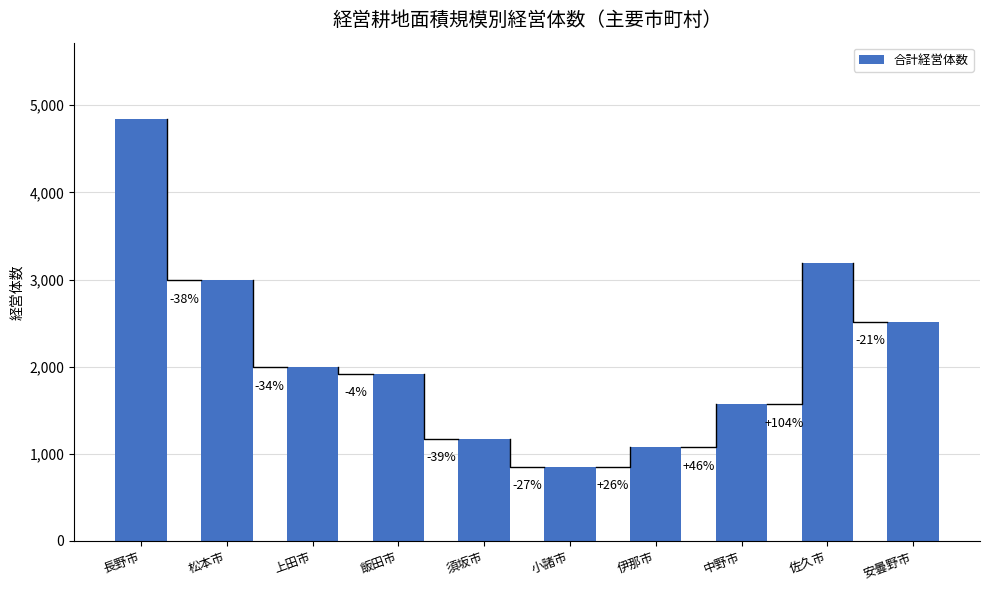

Reading left to right, what are all the values shown in this chart?

4846	2996	1992	1918	1174	853	1073	1569	3195	2517